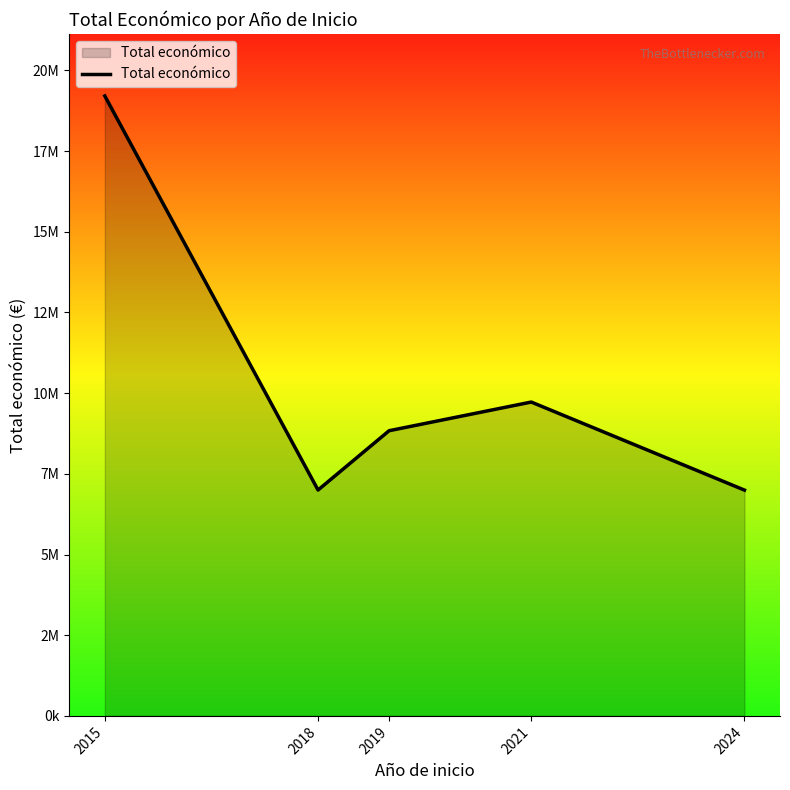

Rank the categories by value from highest to lowest.

2015, 2021, 2019, 2018, 2024